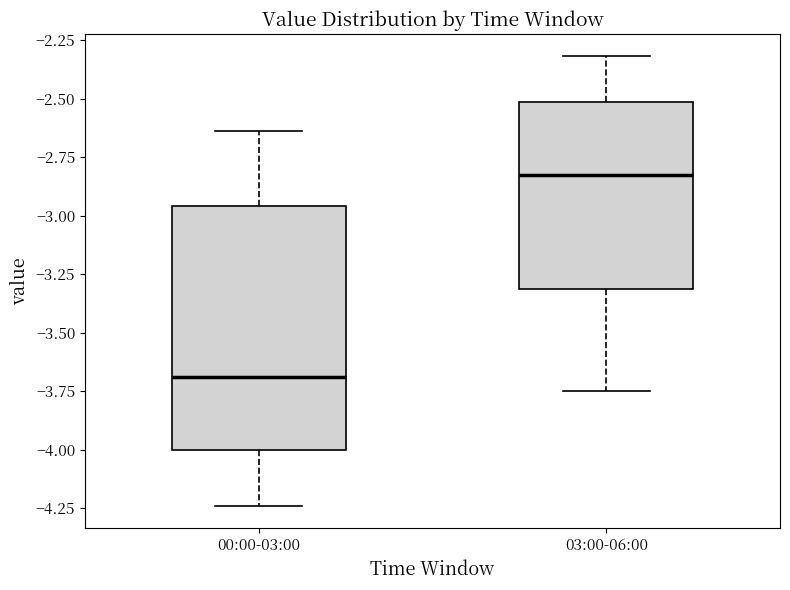

Where is the upper edge of the box for 00:00-03:00 on the y-axis? The values are not printed on the chart, so give them approximately, as read against the axis.

-2.95